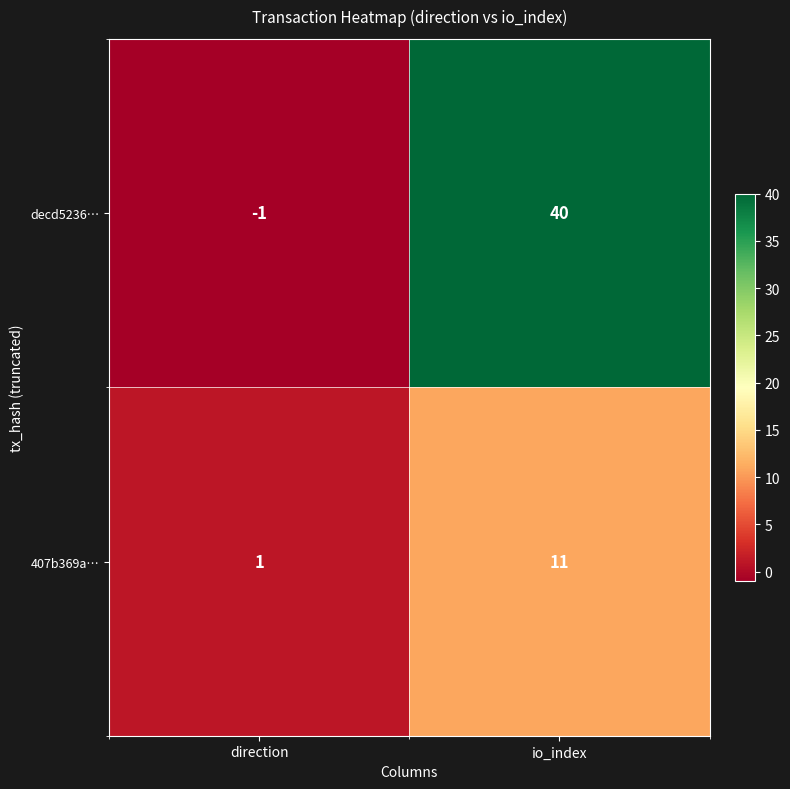

At direction, list the series in order from largest to smallest.

407b369a…, decd5236…